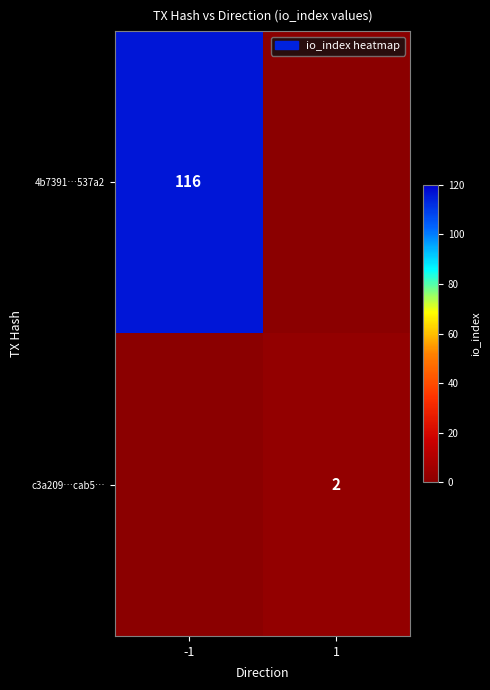

Is the value of 4b7391…537a2 at -1 greater than the value of c3a209…cab5… at 1?

Yes